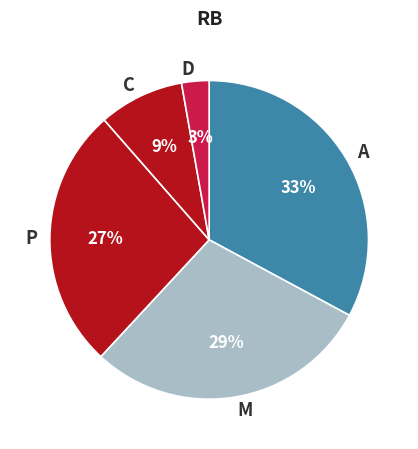

To the nearest percent, what percentage of the pie is D?

3%